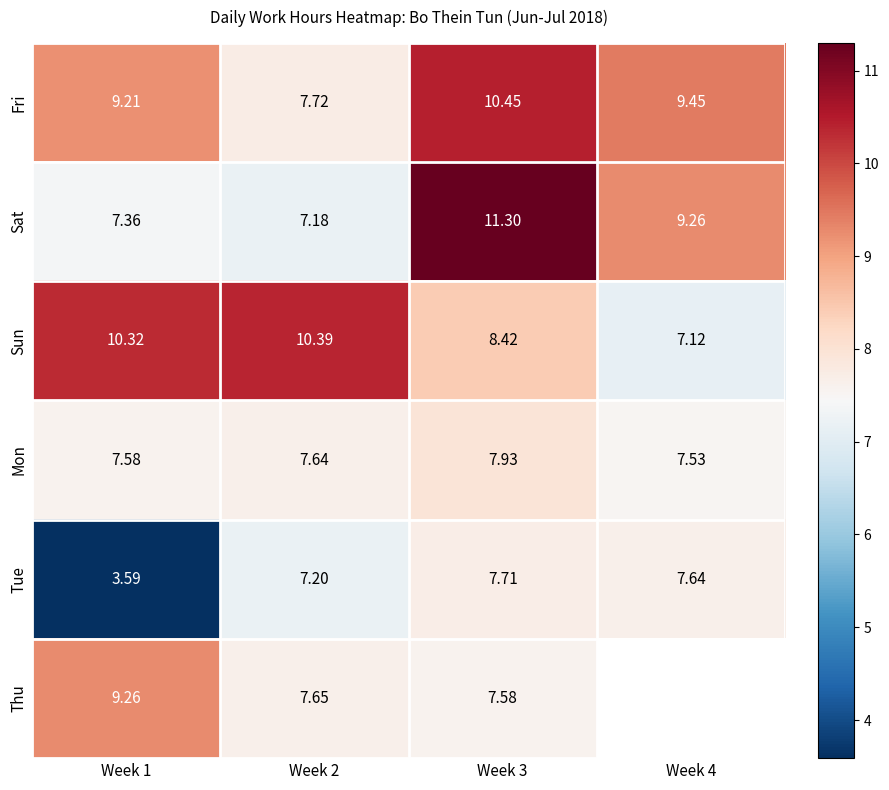

True or false: Tue has a value of 7.2 at Week 2.

True